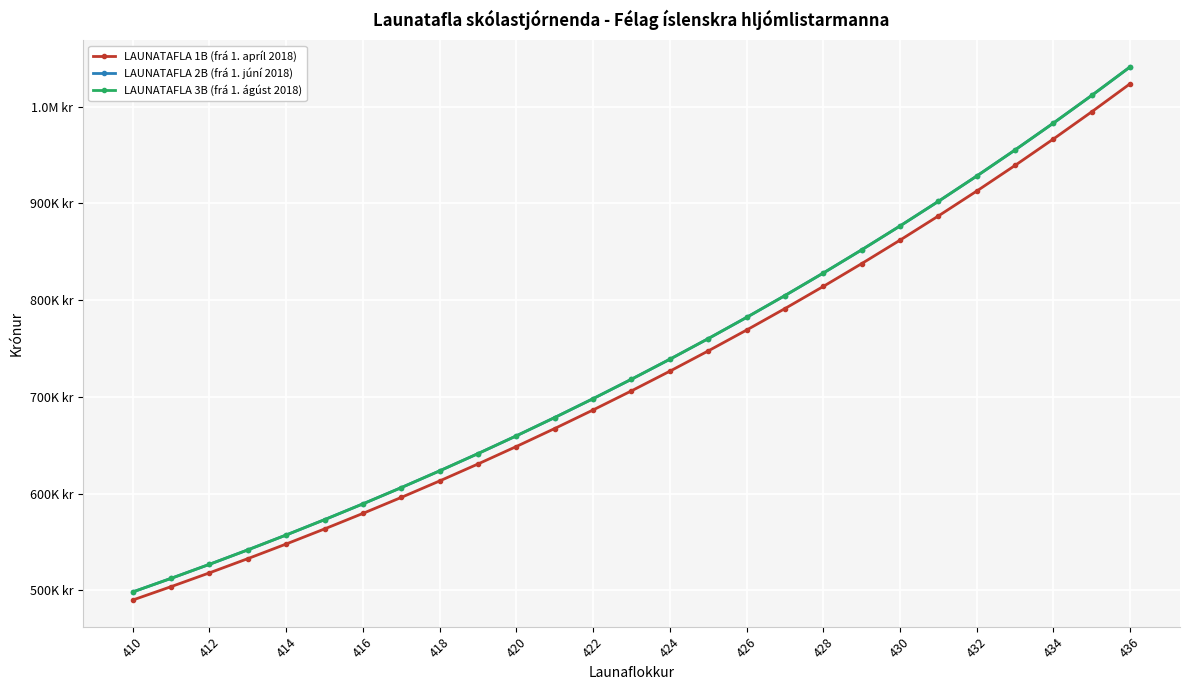

Is this an area chart (filled region under the line)?

No